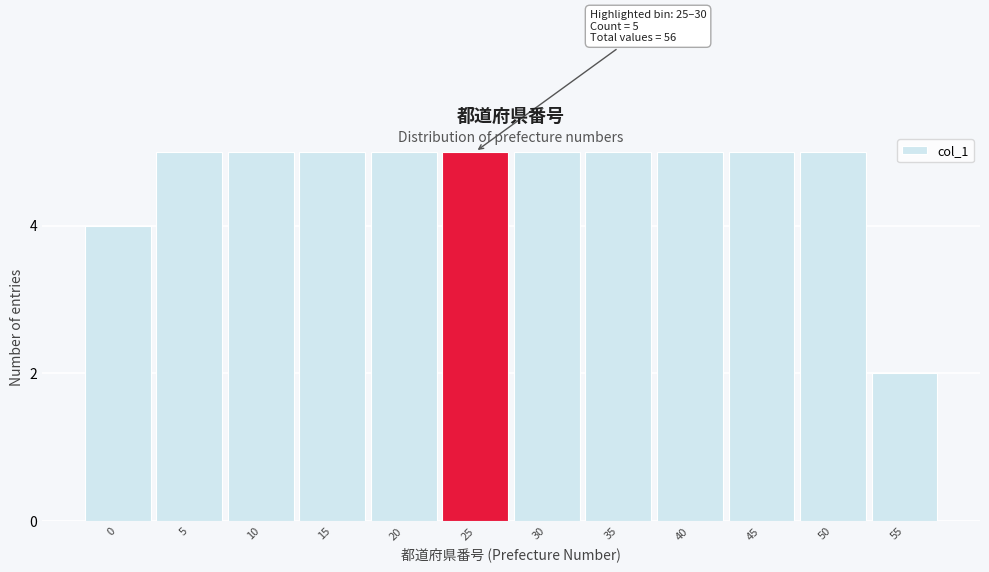

Reading left to right, extract all data points from this chart.

0=4	5=5	10=5	15=5	20=5	25=5	30=5	35=5	40=5	45=5	50=5	55=2